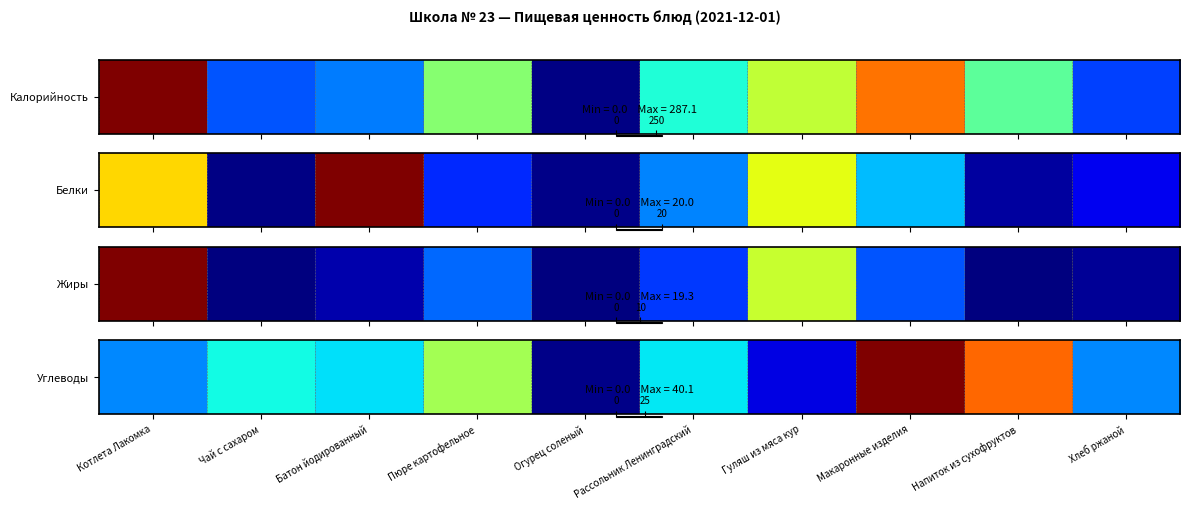

What is the difference between the values at Рассольник Ленинградский and Котлета Лакомка?

3.8